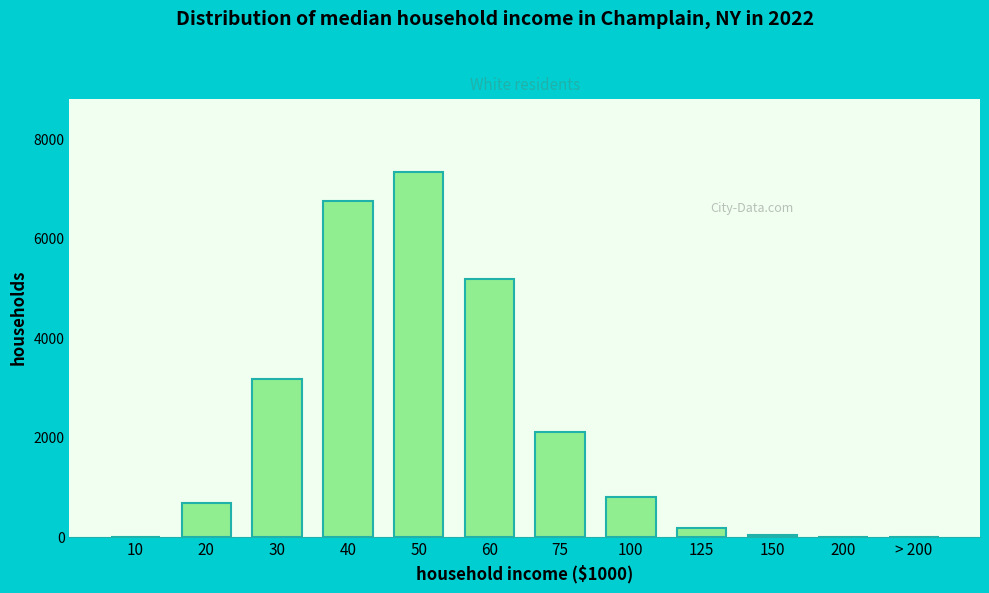

What is the sum of all values?

26296